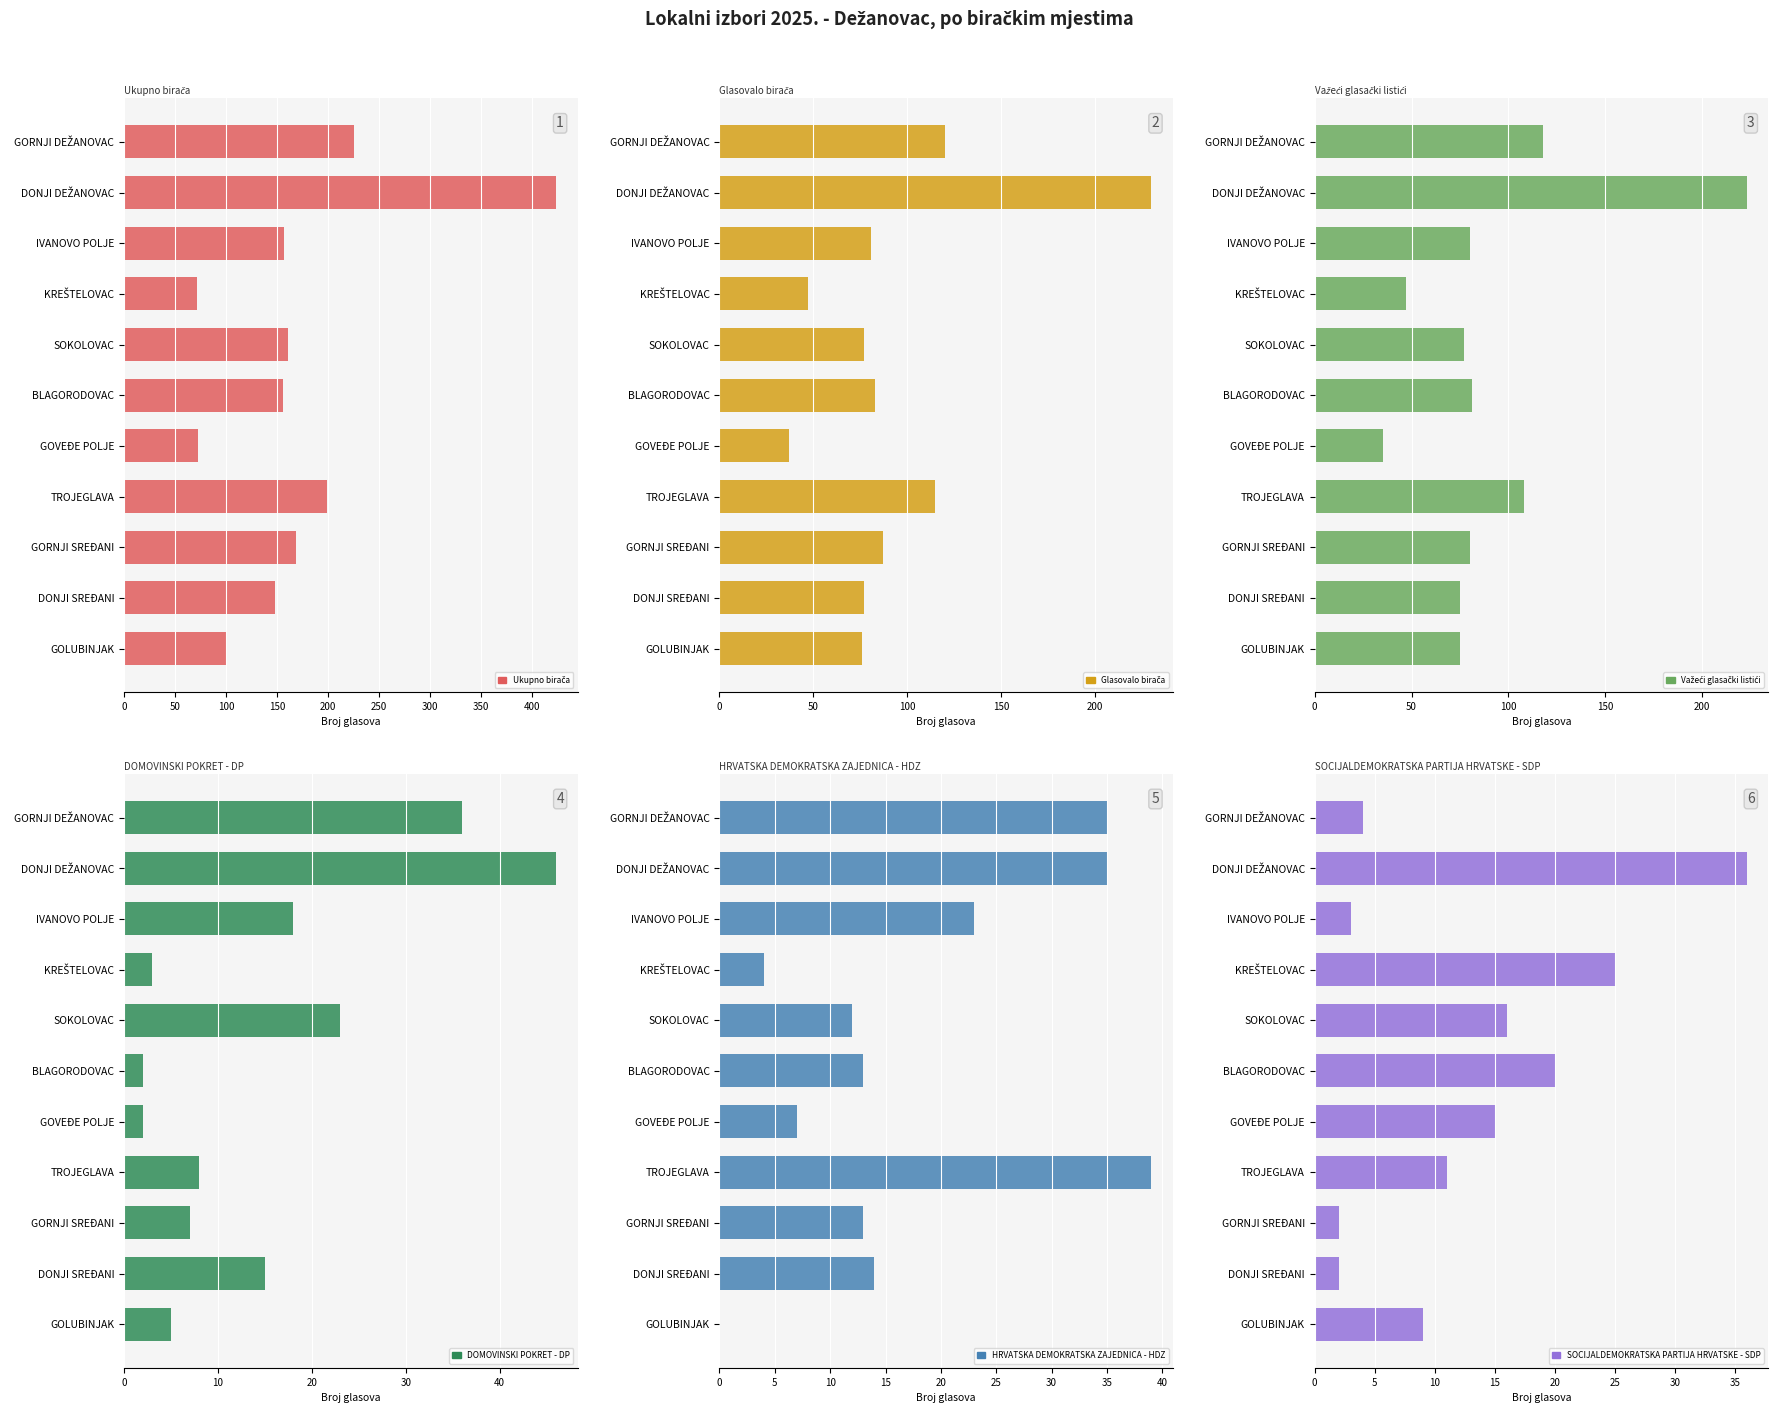

What is the difference between the maximum and minimum values in the Važeći glasački listići series?

188